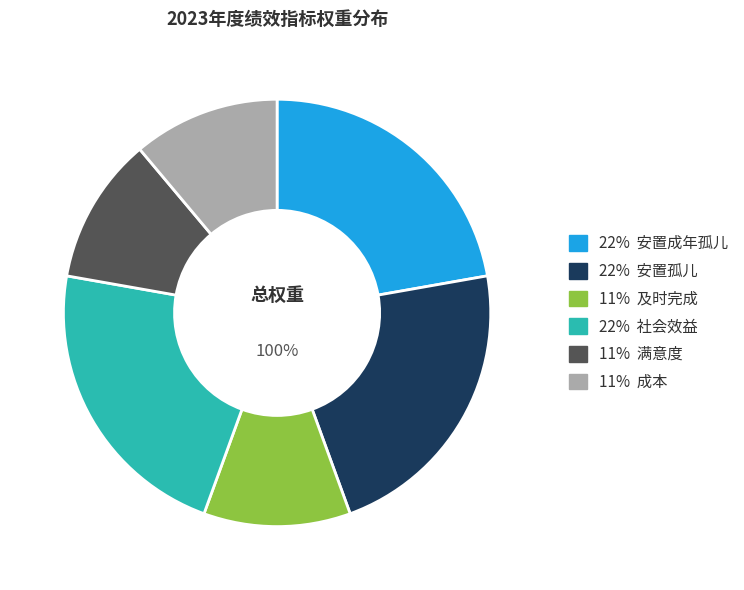

How many slices are in this pie chart?

6